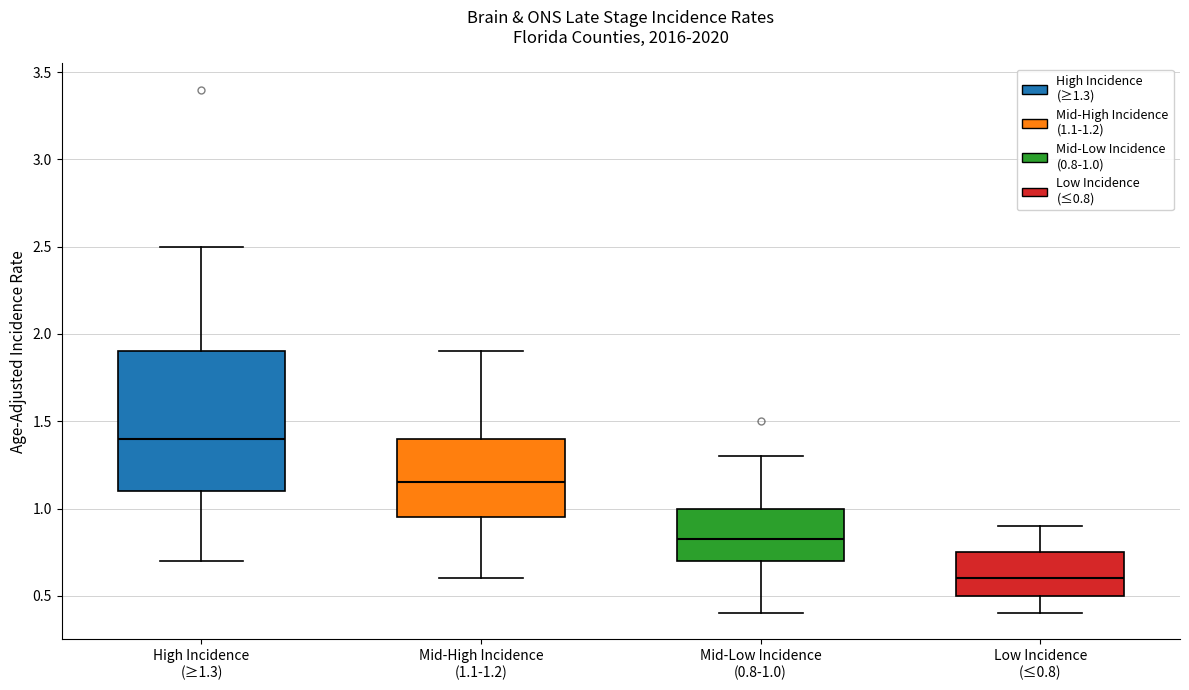

Reading left to right, read every box against the y-axis: the position of its median line, the range the box covers, and the ends of its whiskers. The values are not printed on the chart, so give them approximately, as read against the axis.

High Incidence (≥1.3): median 1.40, box 1.10 to 1.90, whiskers 0.70 to 2.50
Mid-High Incidence (1.1-1.2): median 1.15, box 0.95 to 1.40, whiskers 0.60 to 1.90
Mid-Low Incidence (0.8-1.0): median 0.85, box 0.70 to 1.00, whiskers 0.40 to 1.30
Low Incidence (≤0.8): median 0.60, box 0.50 to 0.75, whiskers 0.40 to 0.90